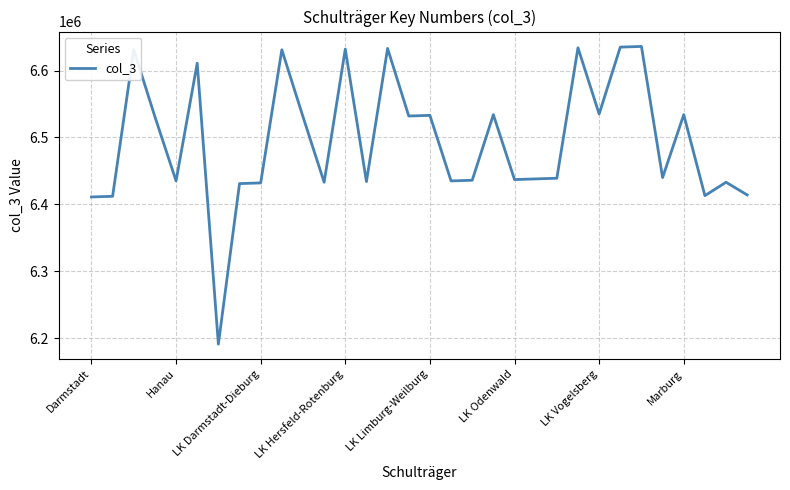

What is the minimum value shown in the chart?

6191000